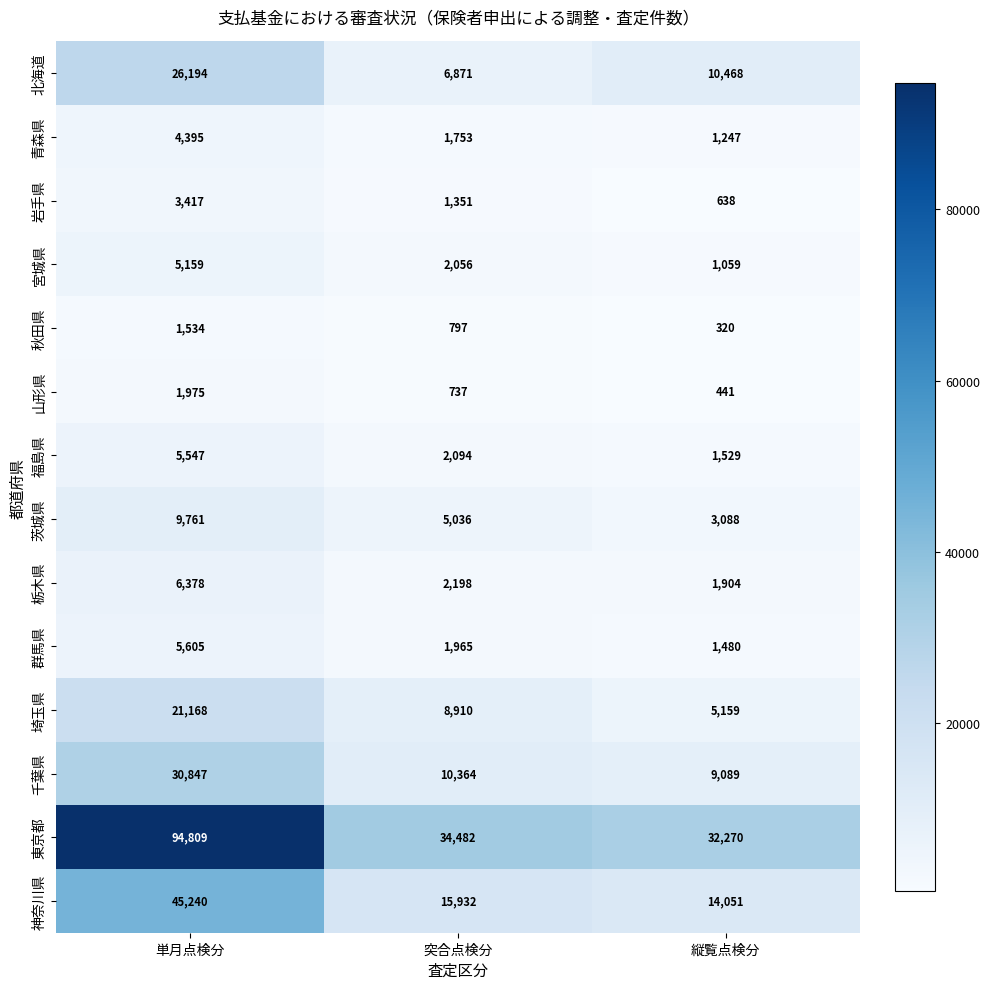

At which category is the sum across all series the highest?

単月点検分